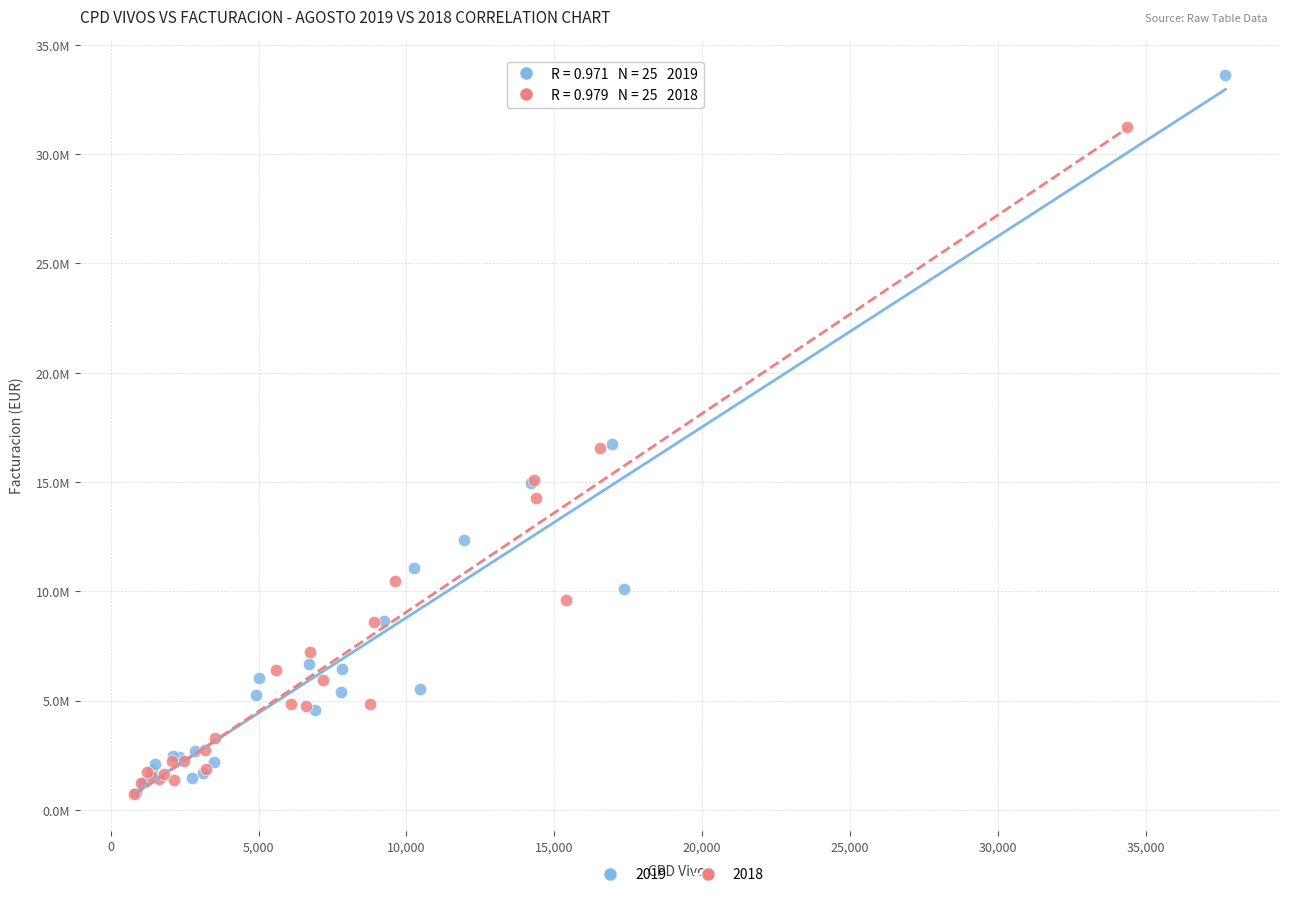

What are all the series names shown in the legend?

2019, 2018